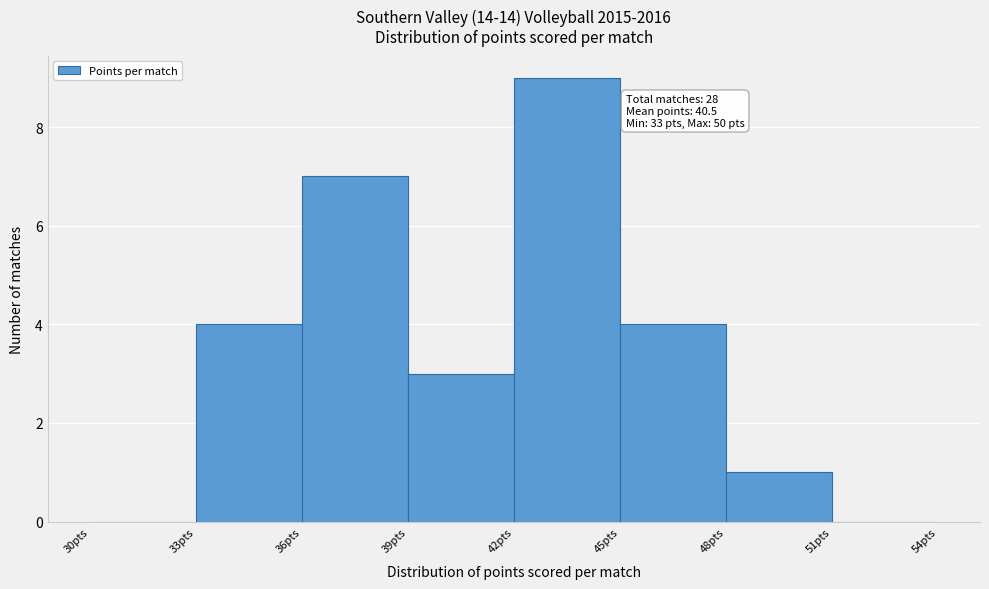

Which range on the x-axis has the tallest bar?

42 to 45